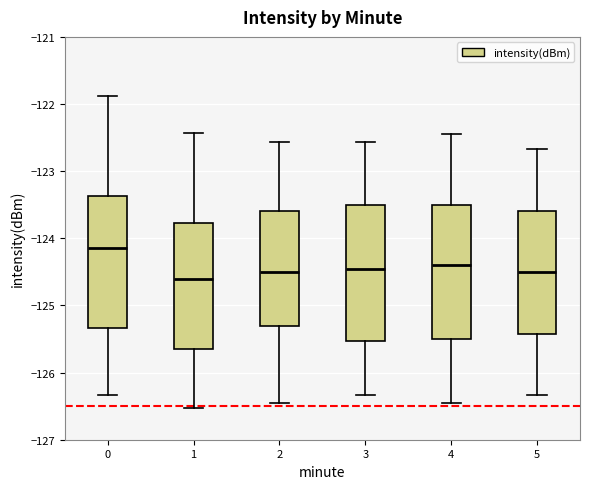

Which box has the highest median line?

0